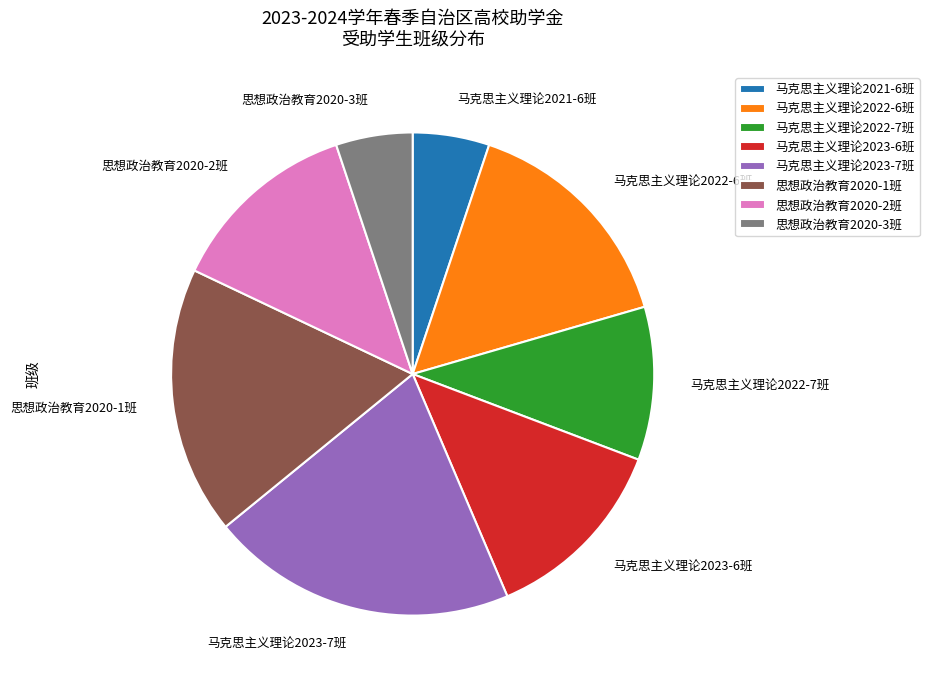

Is there a majority slice in this chart?

No